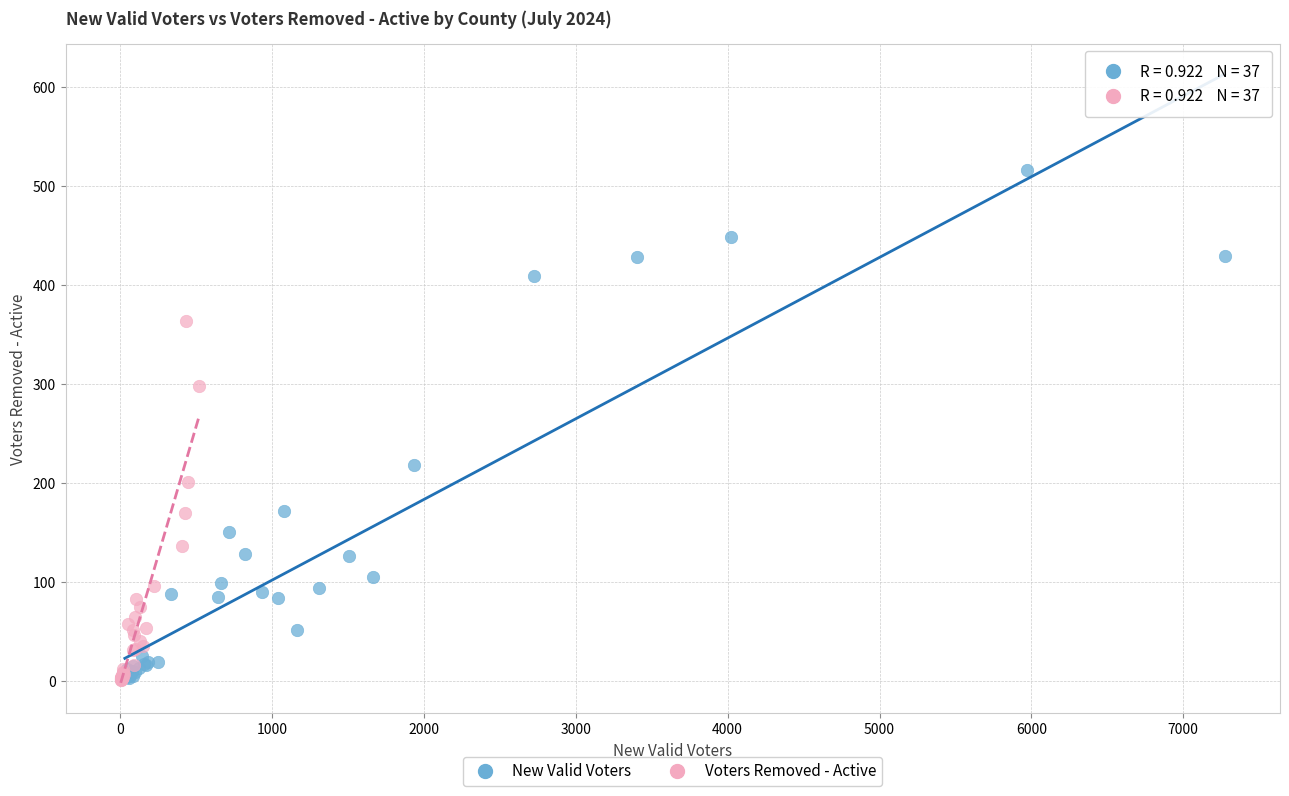

Which series contains the highest Y value?

New Valid Voters